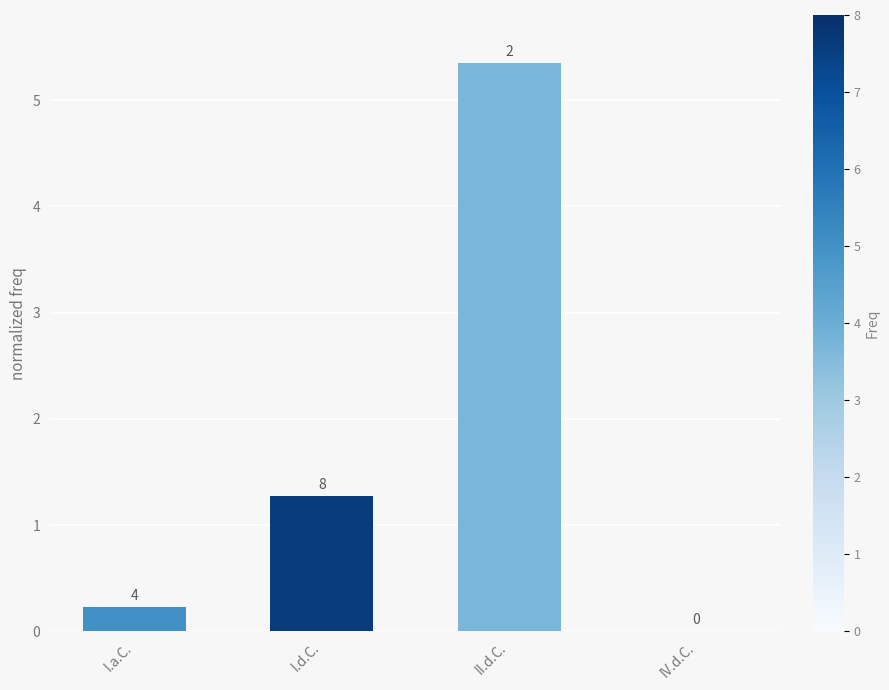

Is it true that the value at I.d.C. is 1.3?

True